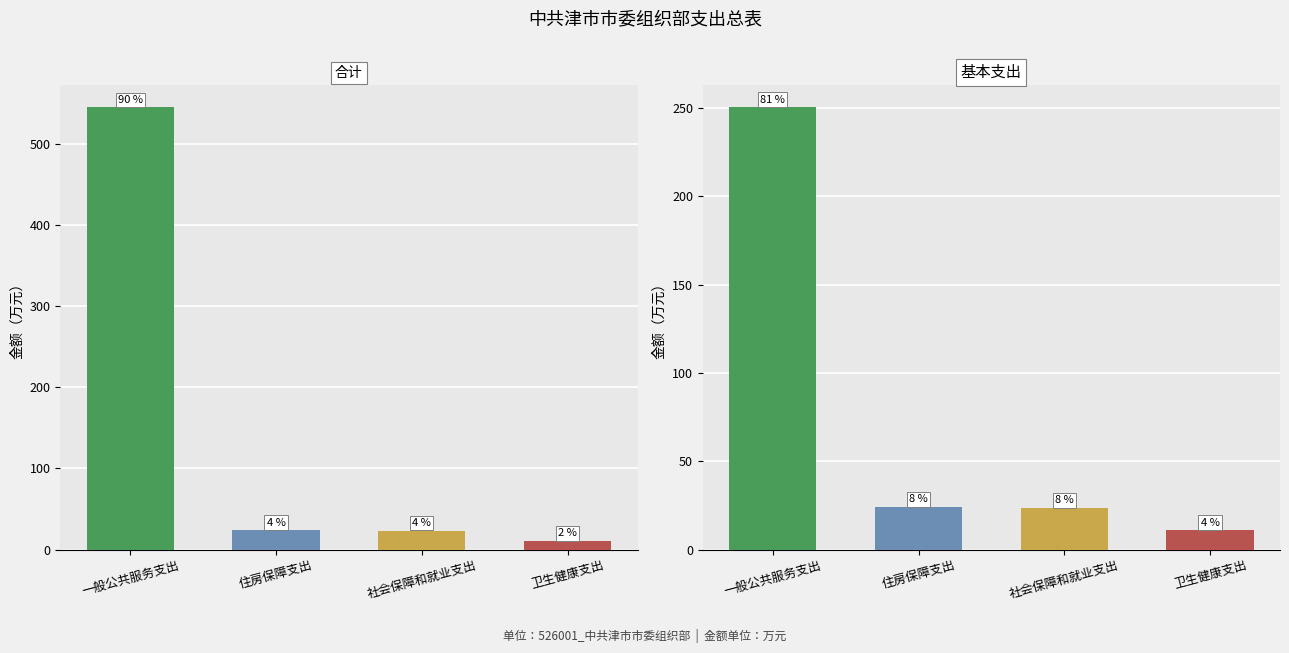

Where is 合计 nearest to the value 277?

住房保障支出